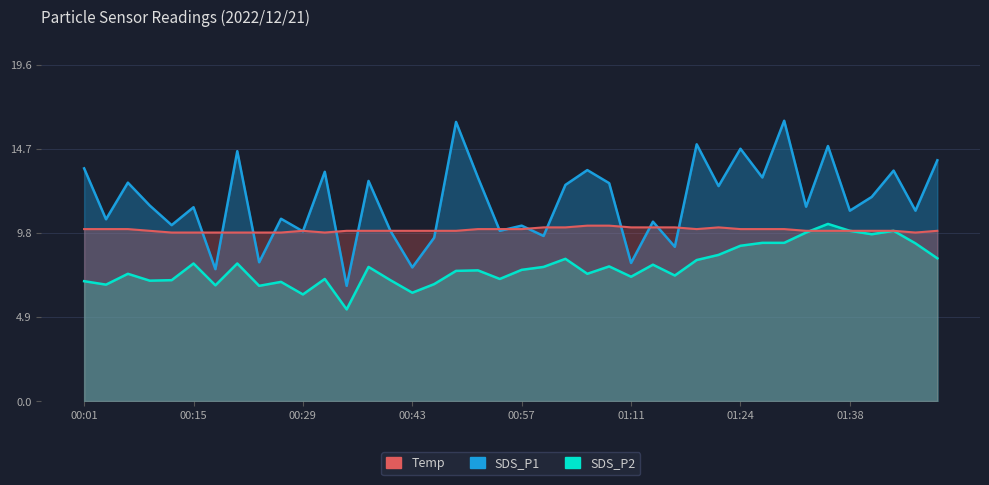

List the series in order of their peak value, highest first.

SDS_P1, SDS_P2, Temp